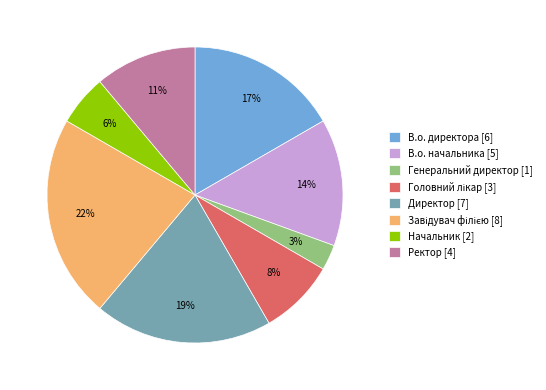

To the nearest percent, what is the difference between the largest and smallest slice percentages?

19%